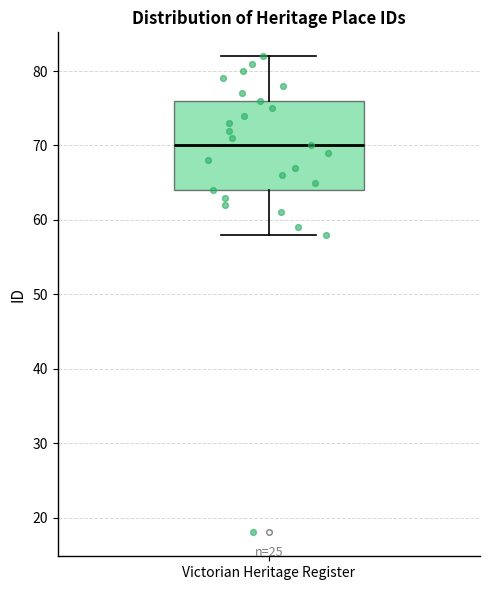

Transcribe this box plot: give where the median line is, the range the box spans, and where the two whiskers end, as read against the y-axis. The values are not printed on the chart, so give them approximately, as read against the axis.

median 70, box 64 to 76, whiskers 58 to 82